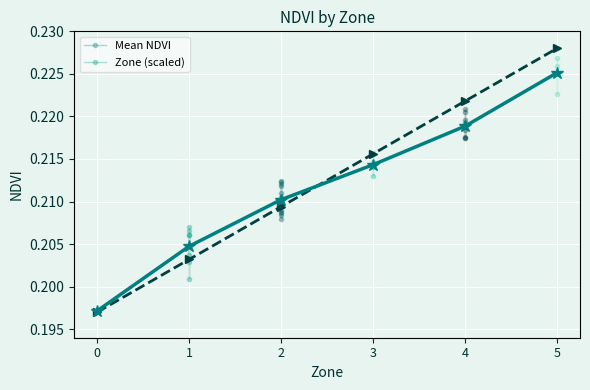

At which label does Zone (scaled) reach its peak?

5